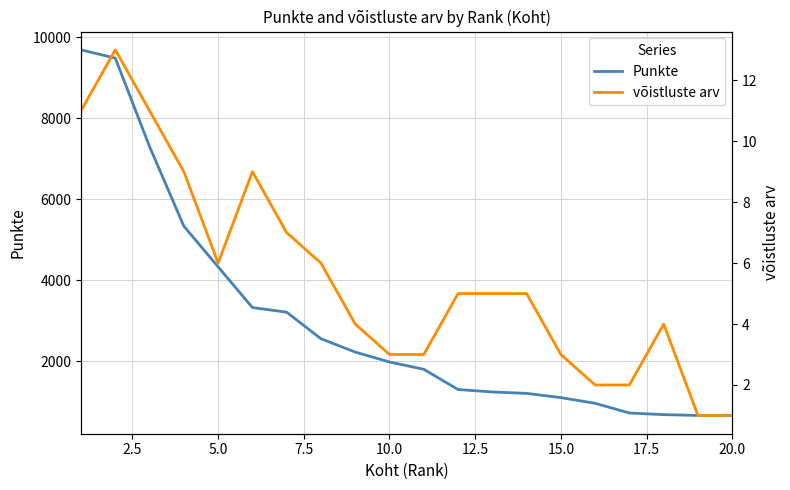

What is the difference between the second highest and minimum values in the võistluste arv series?

10